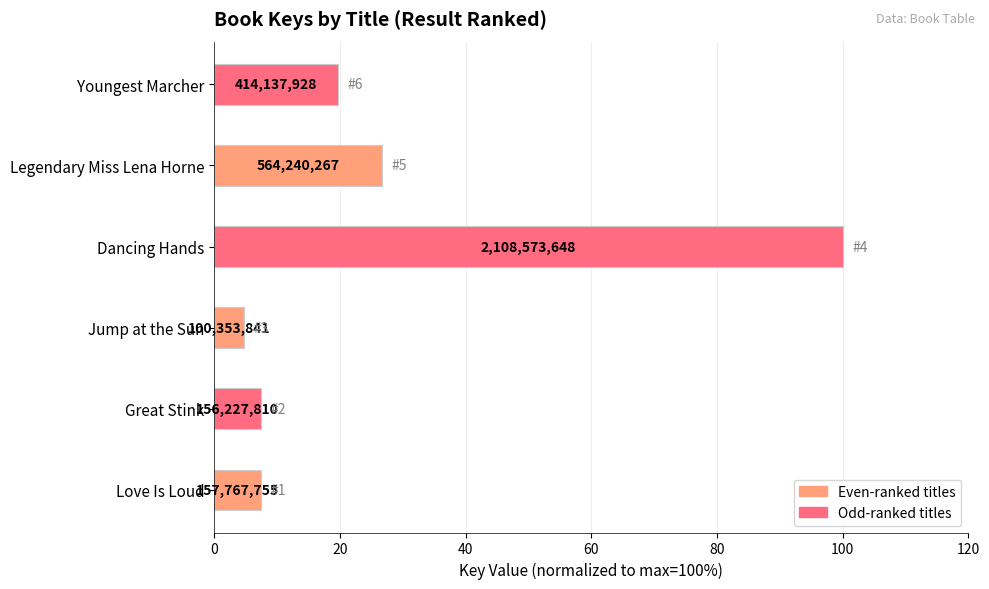

How many bars are there in total?

6